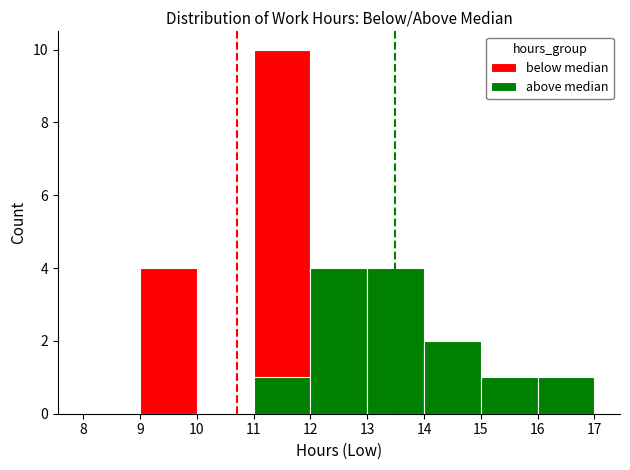

What is the smallest value displayed?

9.2